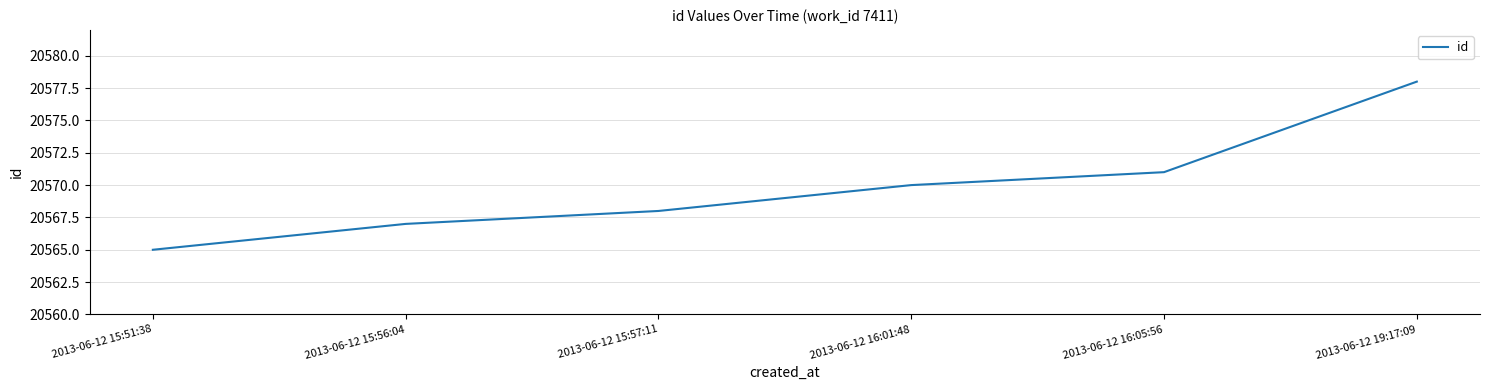

Rank the categories by value from lowest to highest.

2013-06-12 15:51:38, 2013-06-12 15:56:04, 2013-06-12 15:57:11, 2013-06-12 16:01:48, 2013-06-12 16:05:56, 2013-06-12 19:17:09